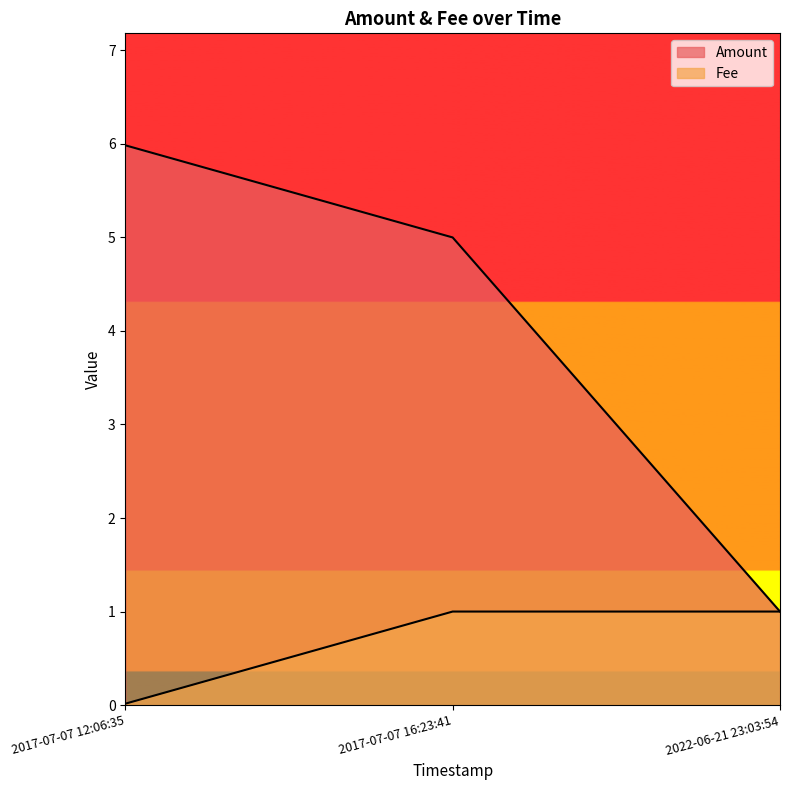

The Amount series shows 5.0 at 2017-07-07 16:23:41. True or false?

True